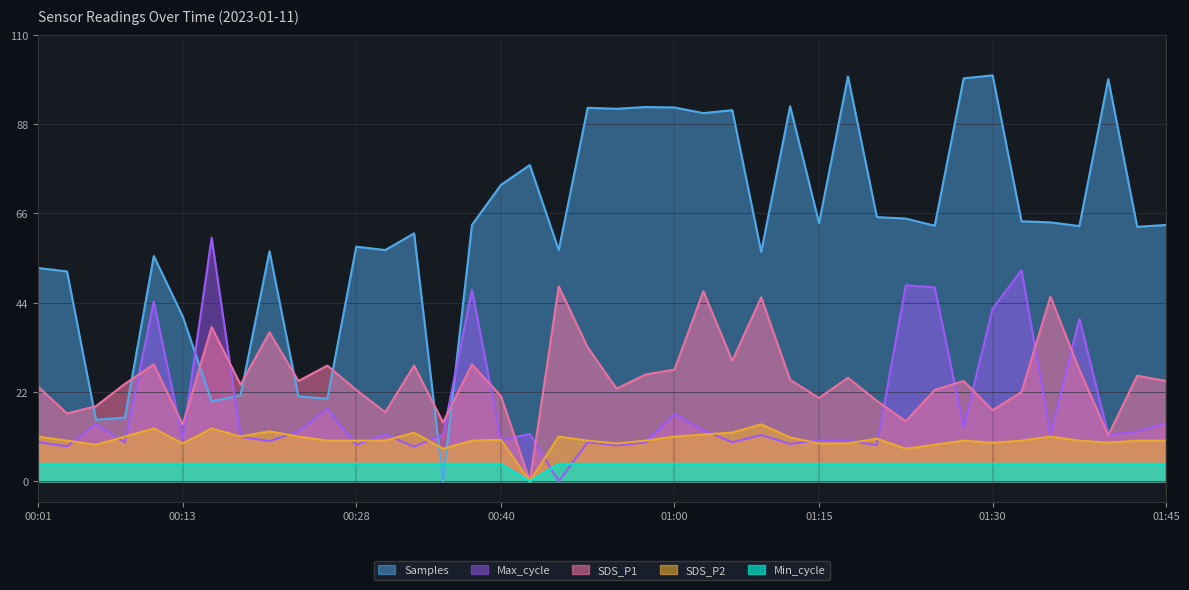

Is the value of SDS_P1 at 00:25 greater than the value of Min_cycle at 01:15?

Yes